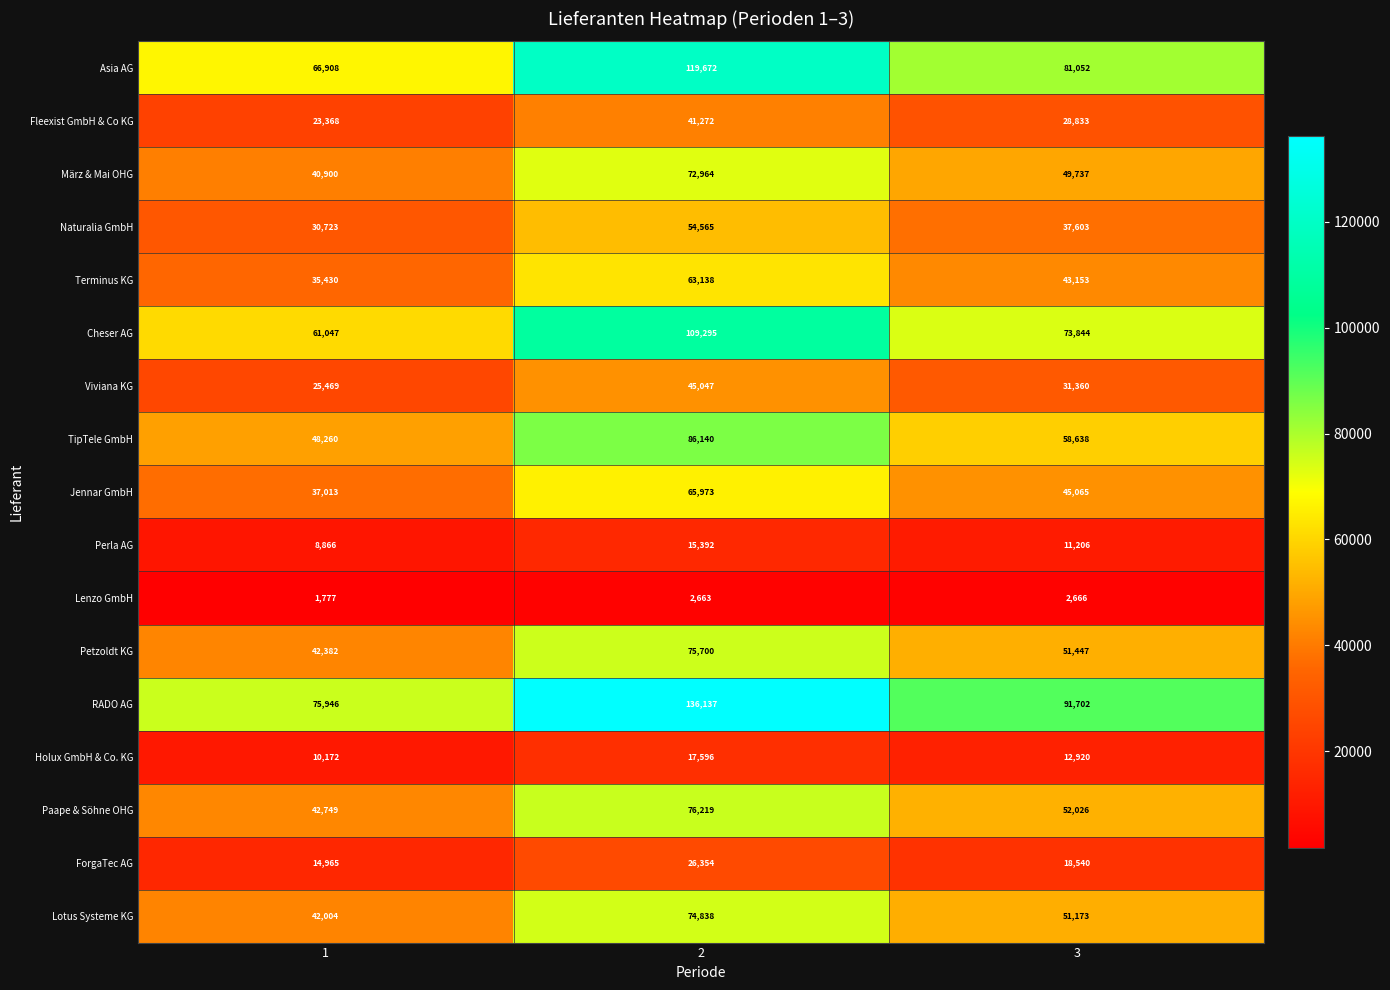

What is the total value across all series at 2?

1082965